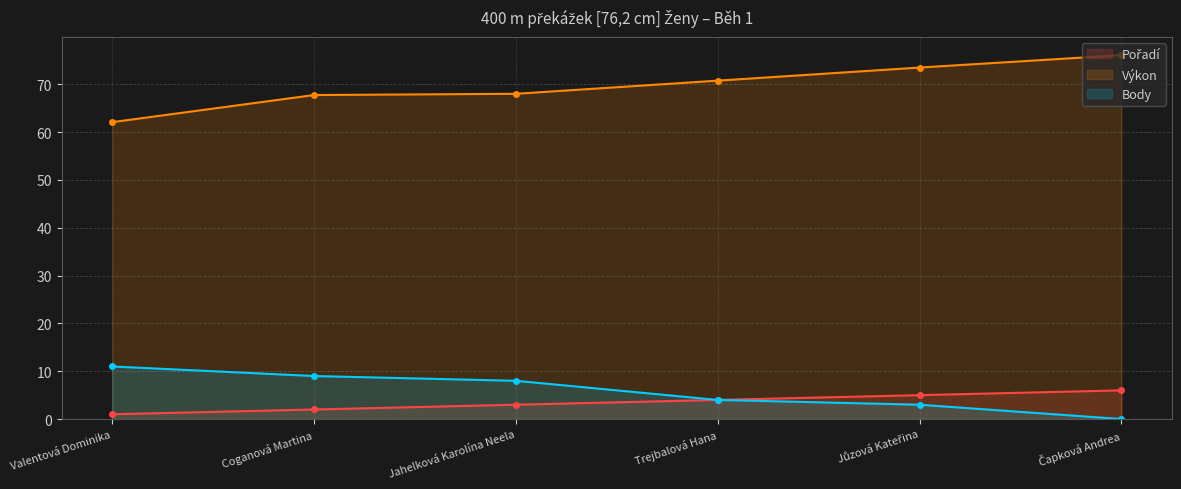

Which series has the largest total across all categories?

Výkon